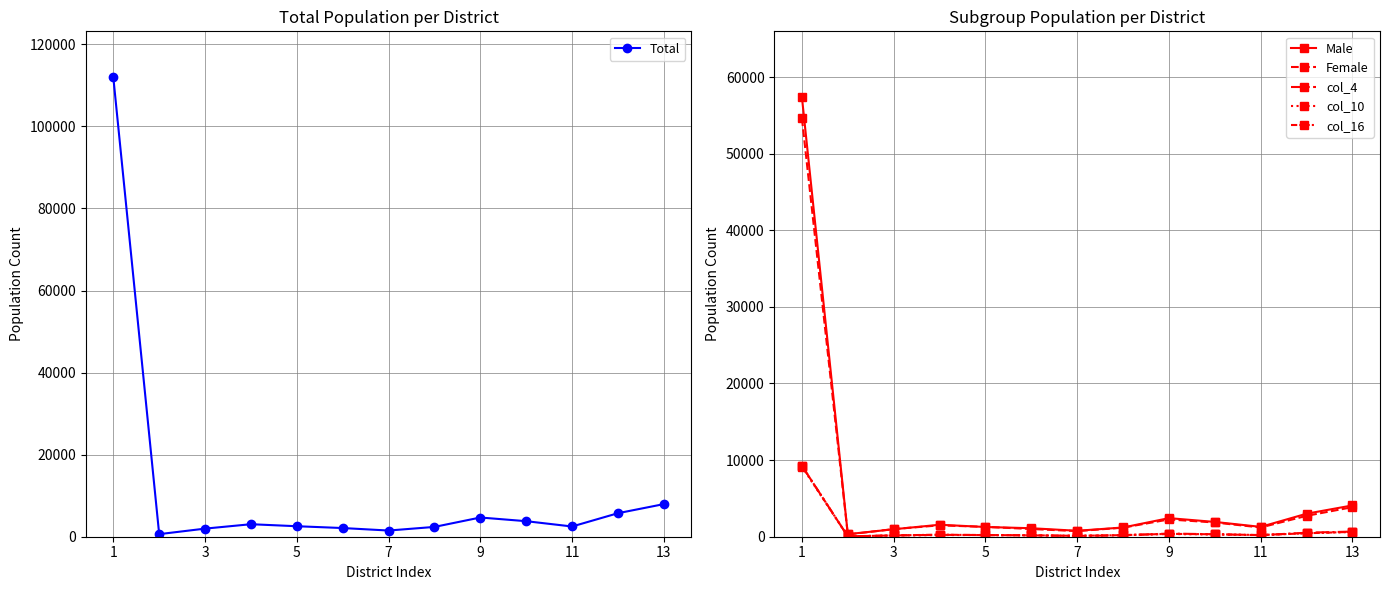

What are all the series names shown in the legend?

Total, Male, Female, col_4, col_10, col_16